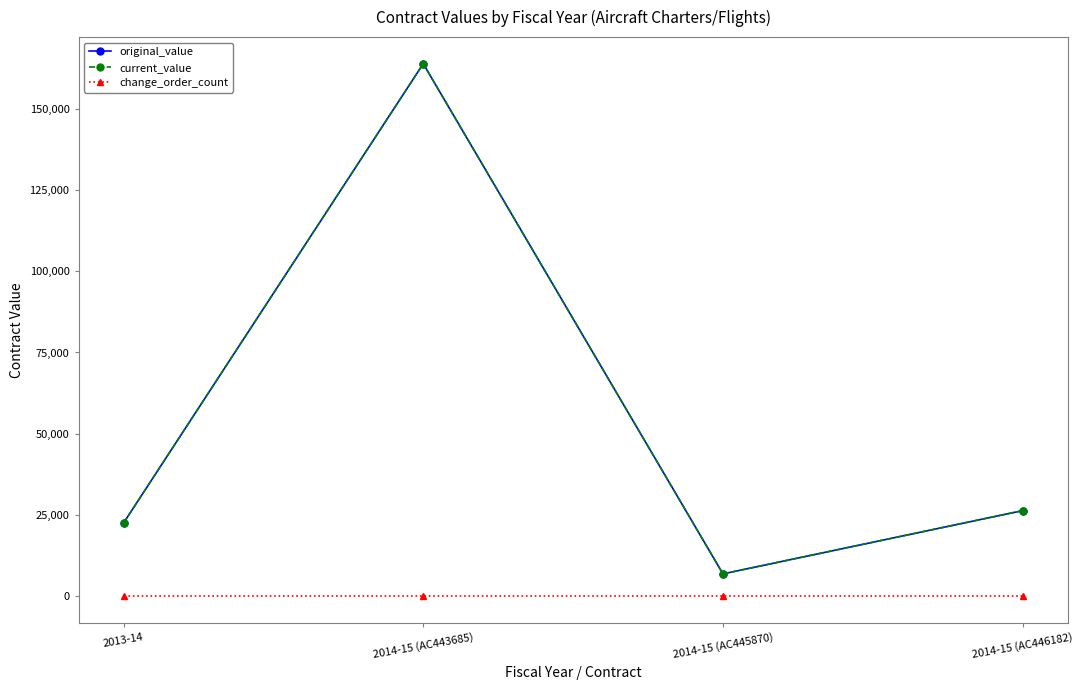

Does the chart have visible grid lines?

No